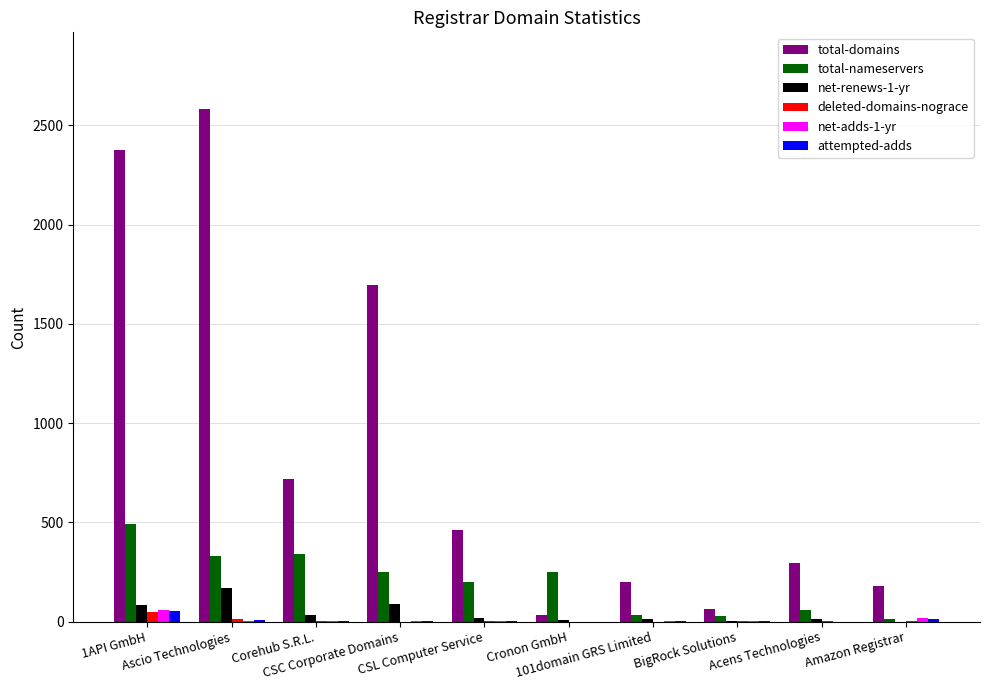

What is the maximum value for total-nameservers?

493